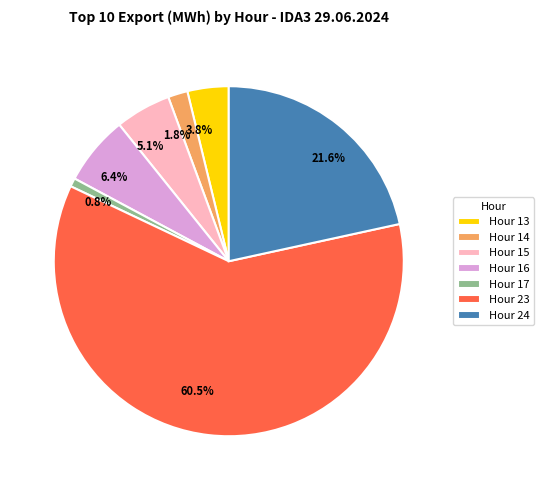

What percentage is the Hour 24 slice, to the nearest percent?

22%